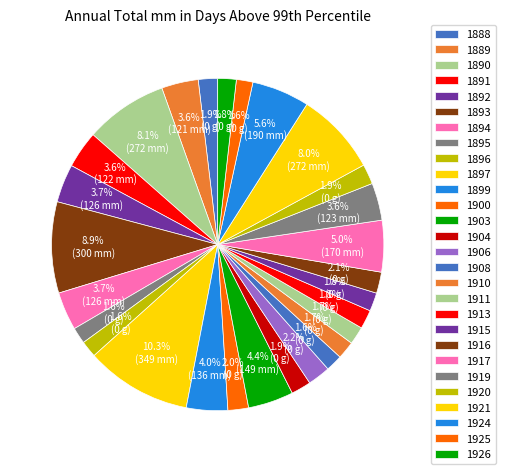

To the nearest percent, what is the difference between the largest and smallest slice percentages?

9%